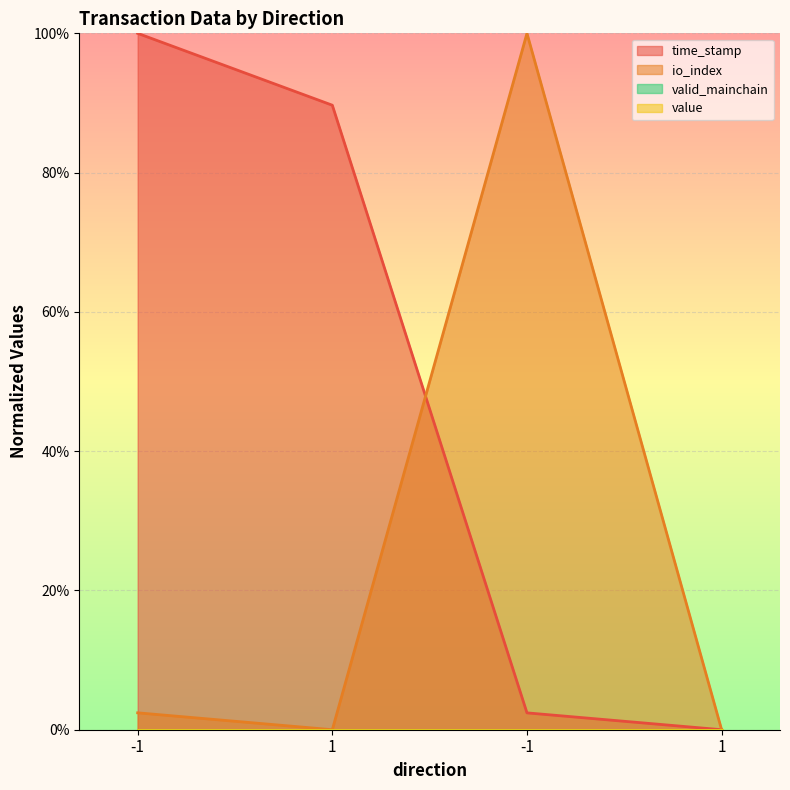

Is it true that time_stamp equals 2.4 at -1?

True